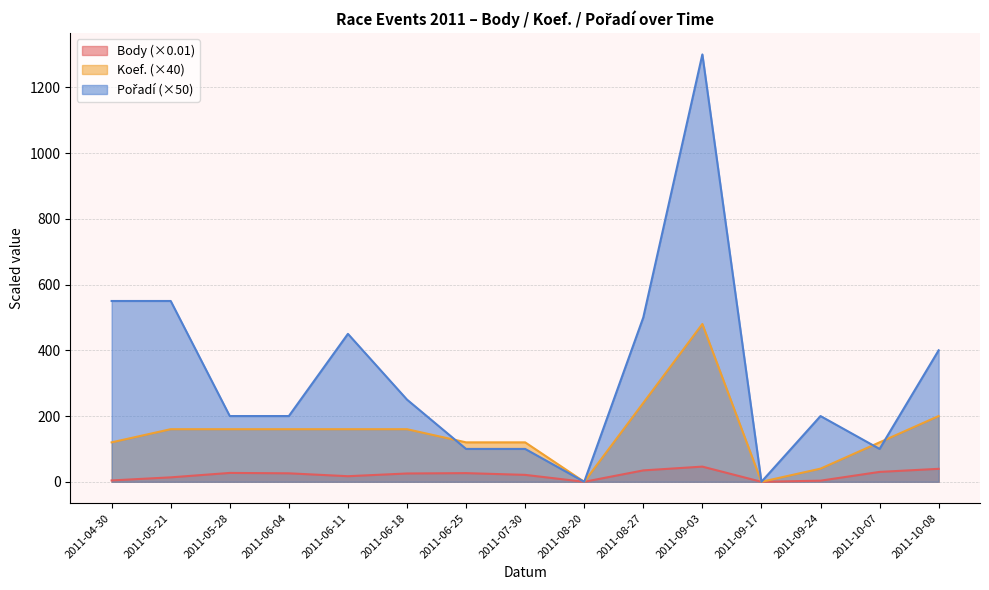

How many lines are shown in the chart?

3